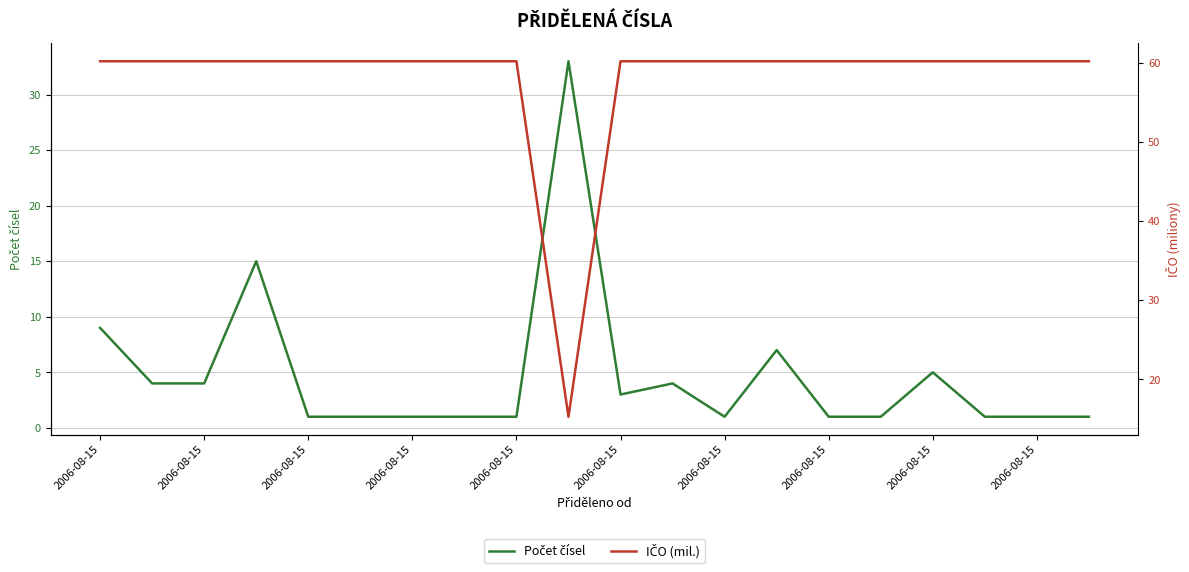

The value of IČO (mil.) at 11 is 21.2. True or false?

False